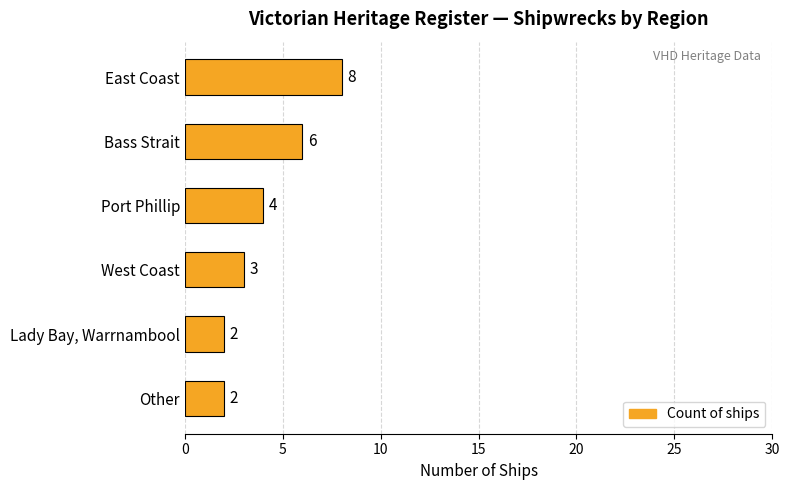

Count the values in the range 2 to 6.

5